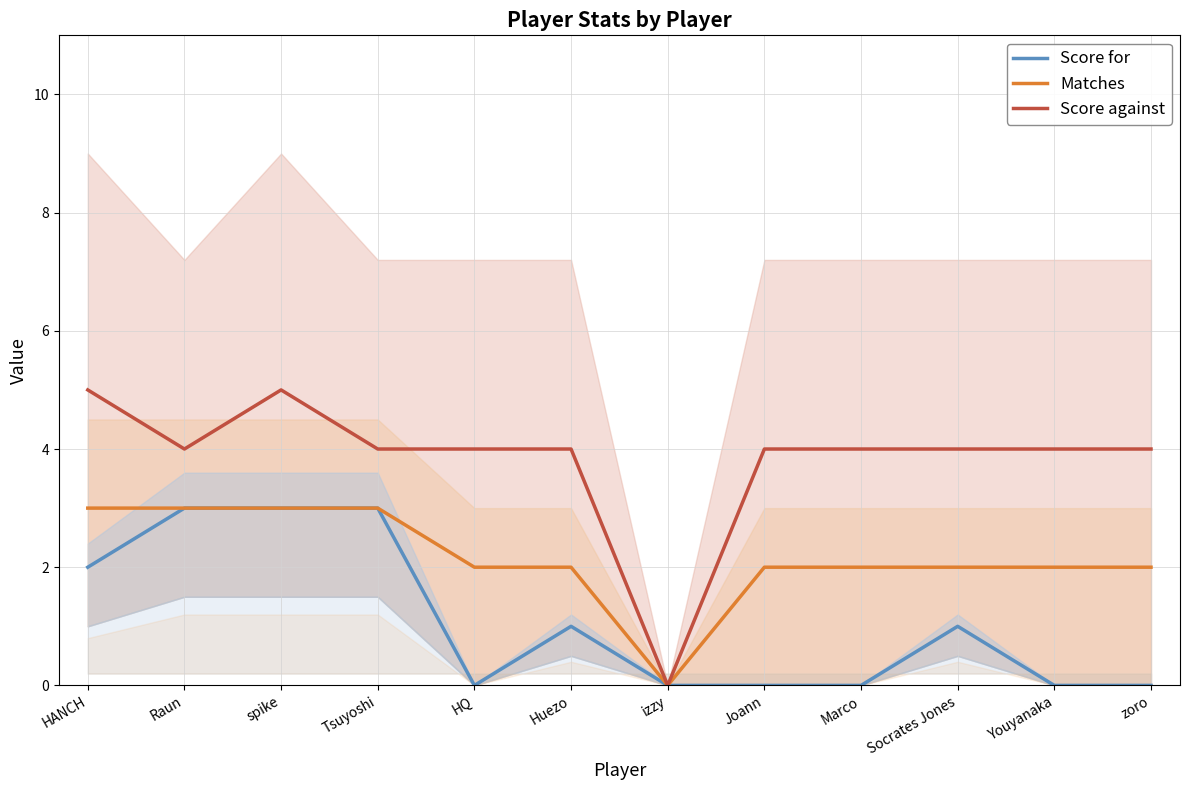

In Matches, how many points are lower than both neighbors (excluding endpoints)?

1